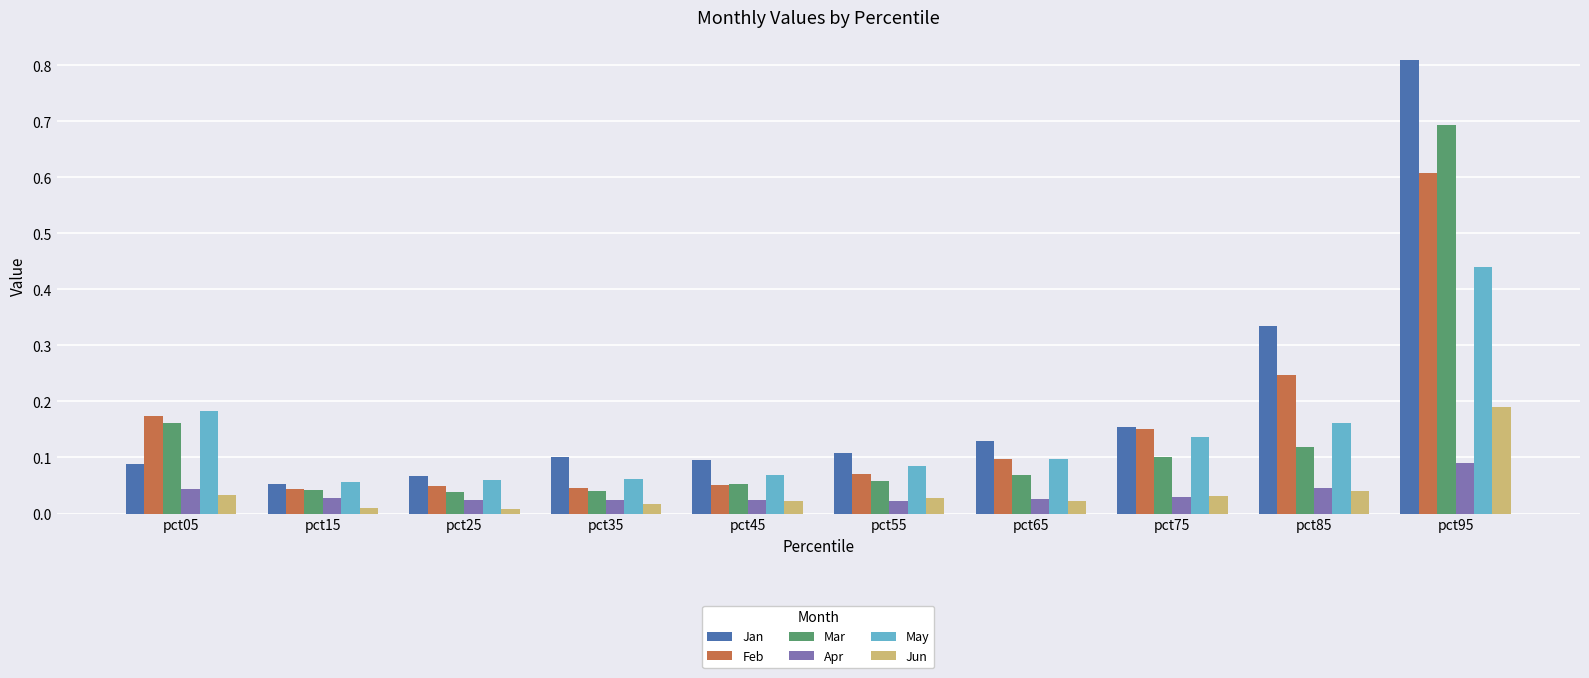

What value does the Mar series have at pct95?

0.7